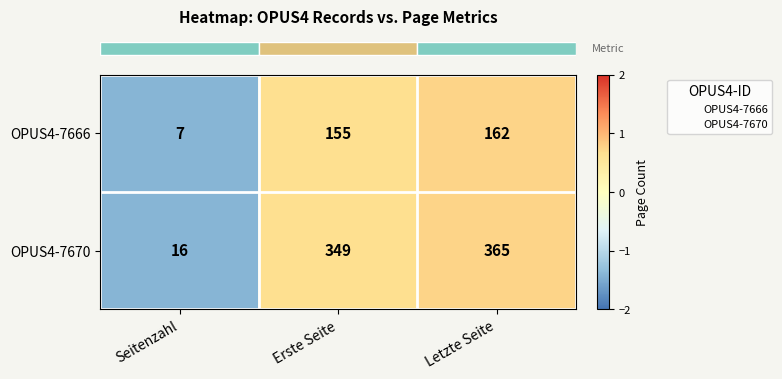

How many series are shown in this chart?

2